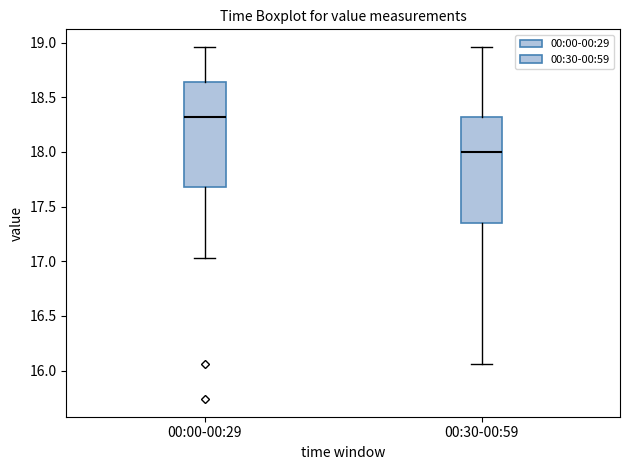

Reading left to right, transcribe this box plot: for each box, give where its median line is, the range the box spans, and where its two whiskers end, as read against the y-axis. The values are not printed on the chart, so give them approximately, as read against the axis.

00:00-00:29: median 18.30, box 17.70 to 18.65, whiskers 17.05 to 18.95
00:30-00:59: median 18.00, box 17.35 to 18.30, whiskers 16.05 to 18.95